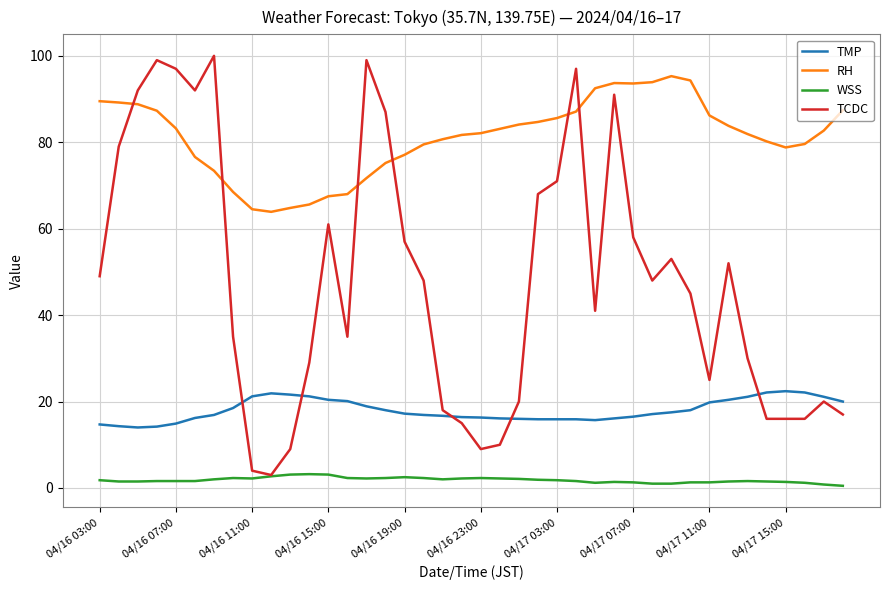

Which series has the largest total across all categories?

RH